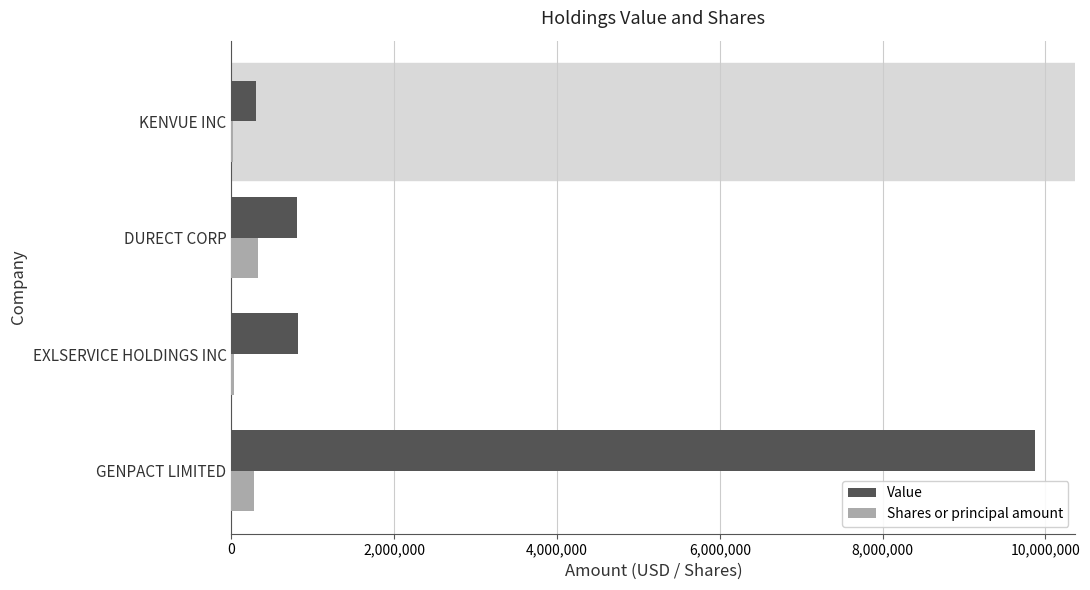

What is the sum of the Shares or principal amount values at GENPACT LIMITED and DURECT CORP?

597764